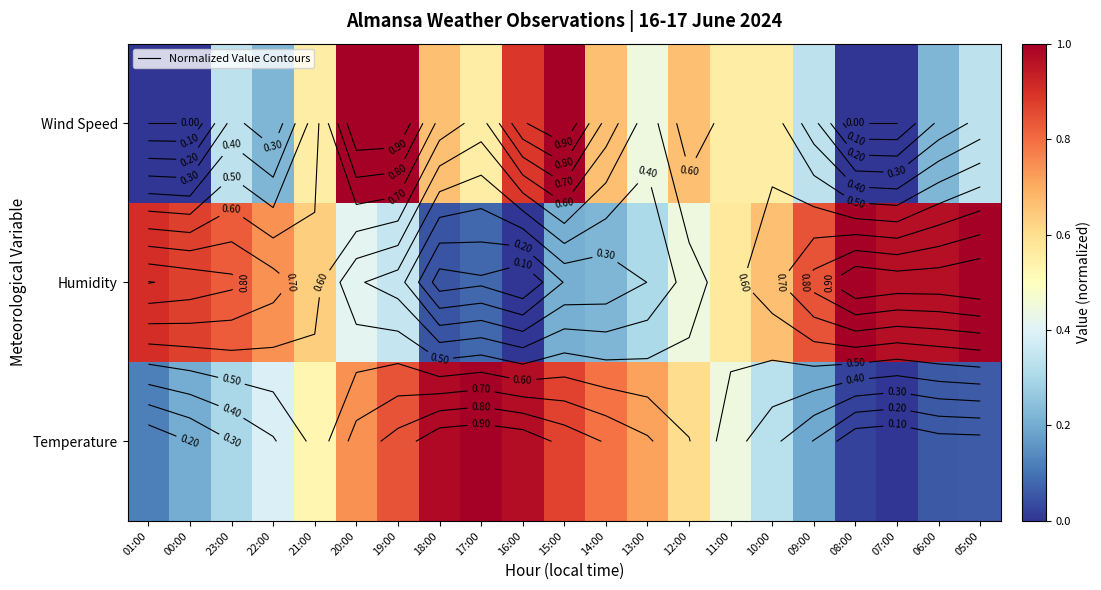

Is it true that Wind Speed equals 0.6 at 21:00?

True